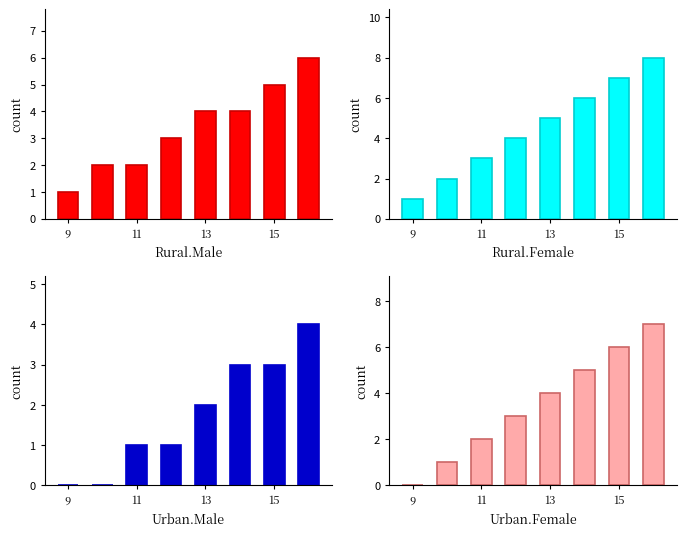

Are the bars horizontal?

No